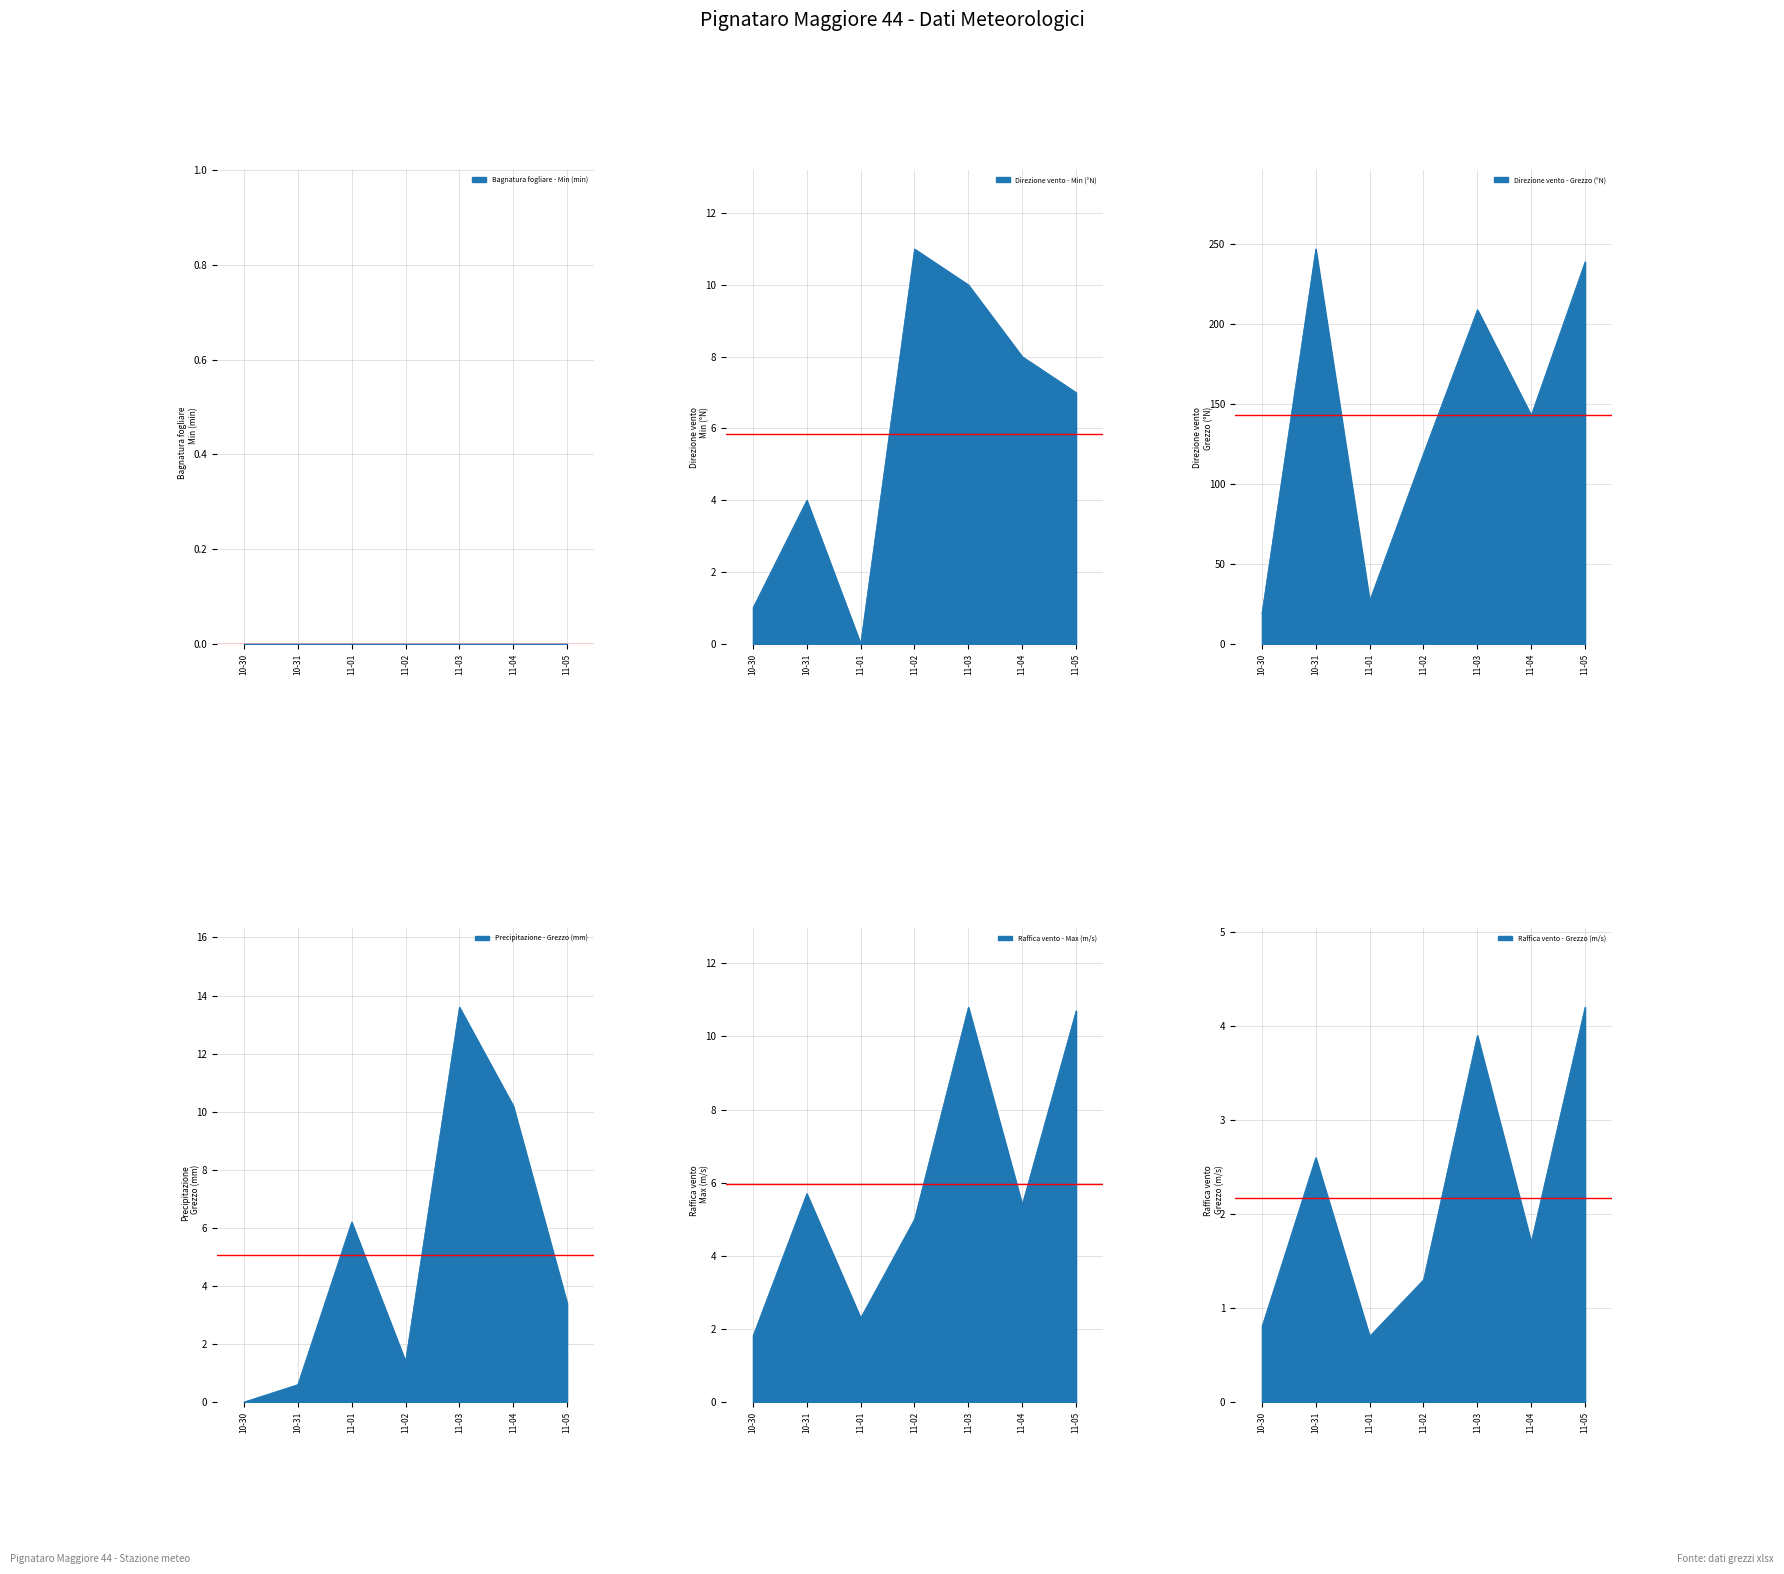

Does the chart display data point markers on the line(s)?

No